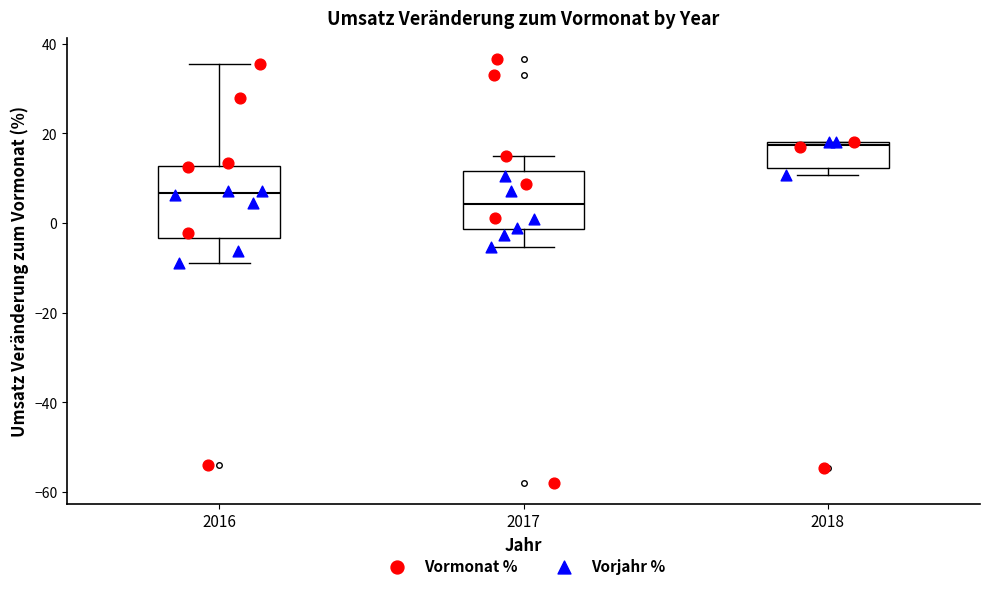

Where does the lower whisker of the box at x = 2017 end on the y-axis? The values are not printed on the chart, so give them approximately, as read against the axis.

-6